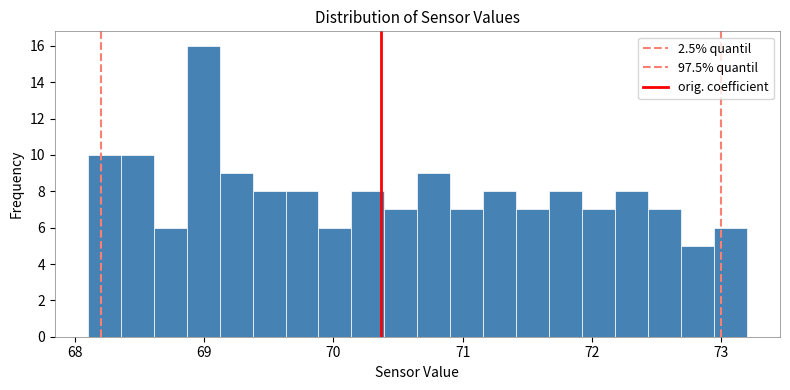

Around what value on the x-axis is the tallest bar? Give the approximate position of its centre, as read against the axis.

69.0